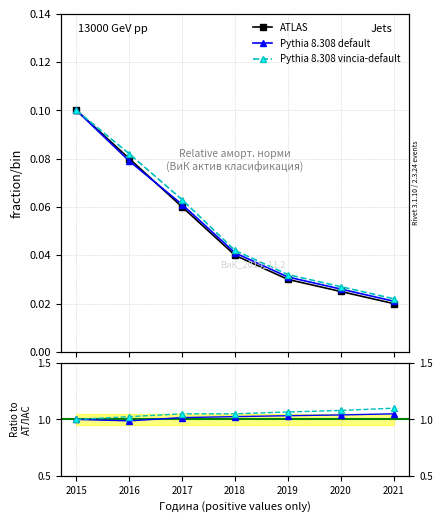

Which label corresponds to the smallest value in the chart?

2021